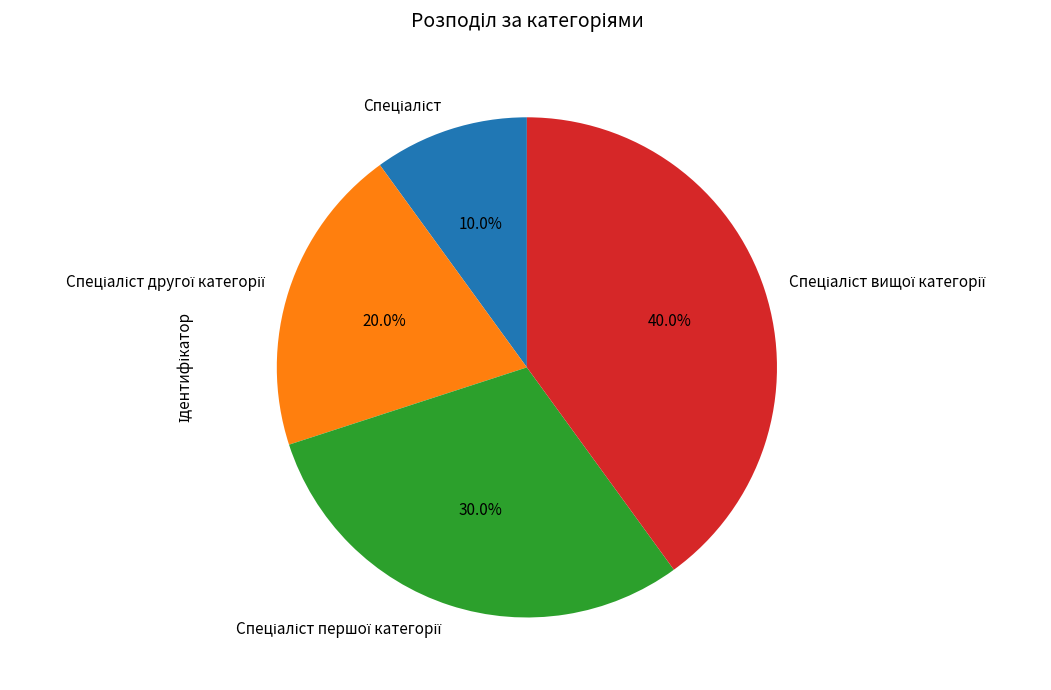

Is there a majority slice in this chart?

No